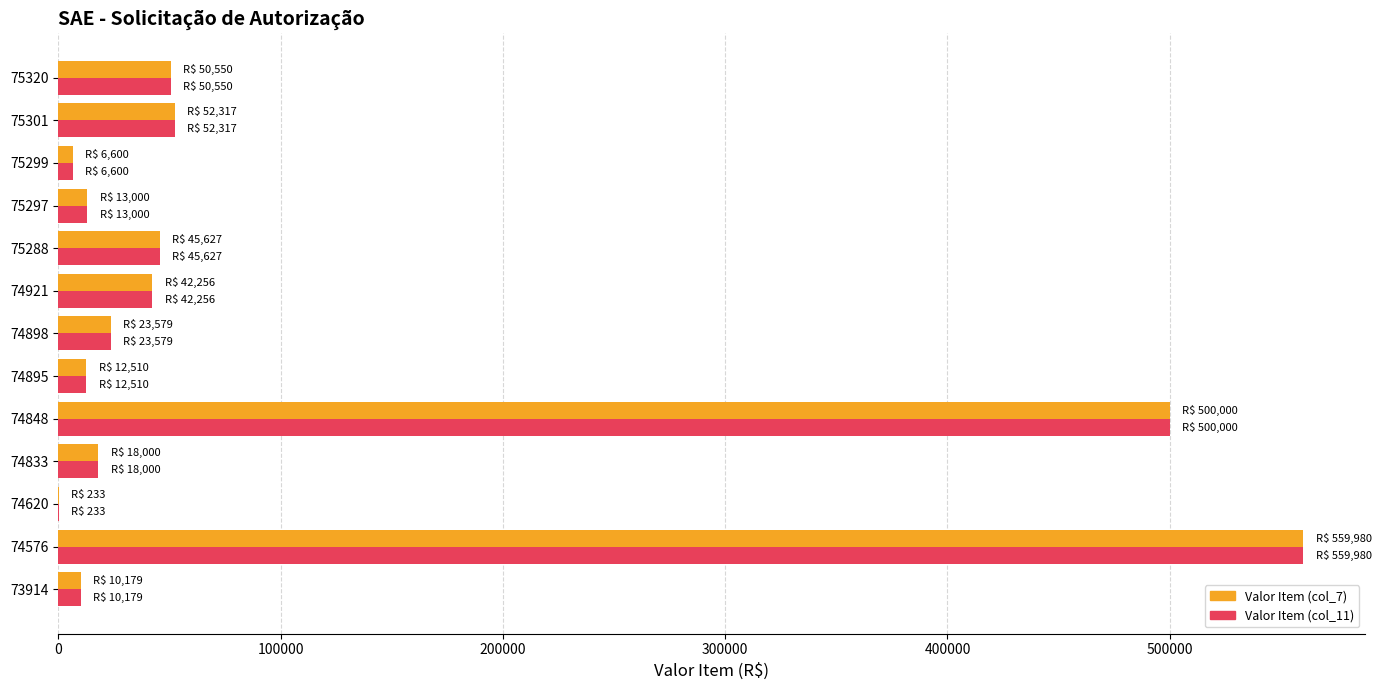

How many data points in Valor Item (col_7) are above 23578?

7